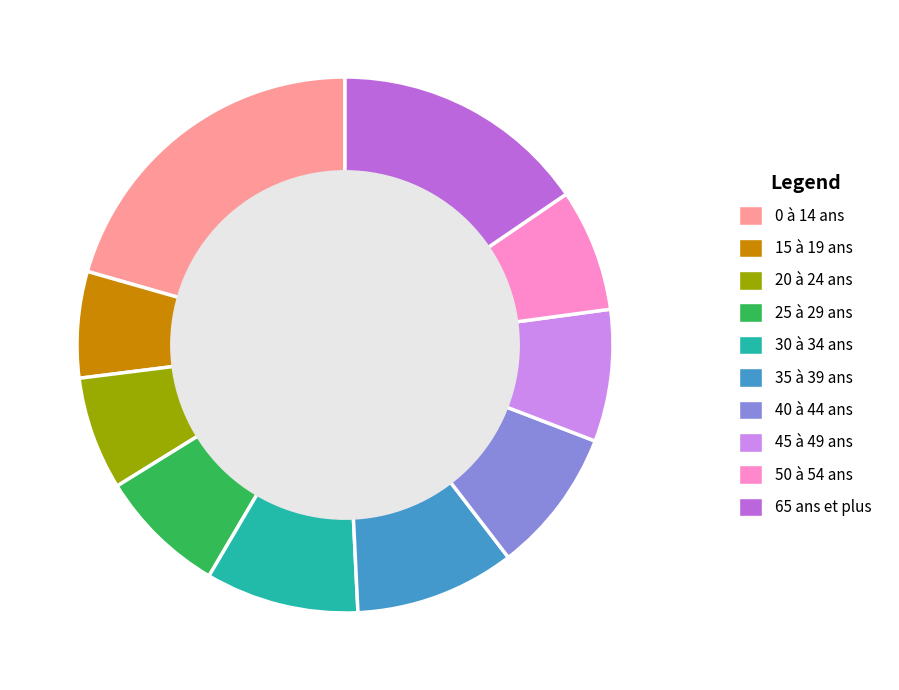

Between 0 à 14 ans and 15 à 19 ans, which is larger?

0 à 14 ans